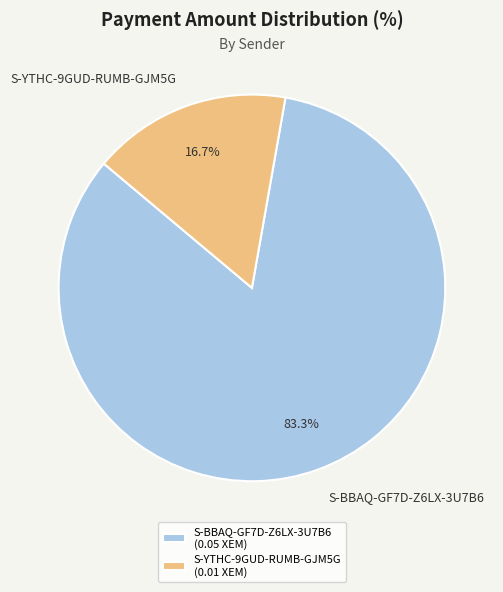

Is there a majority slice in this chart?

Yes